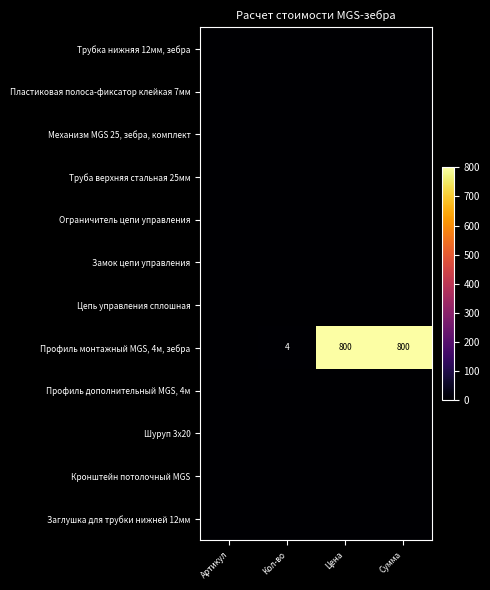

At which category is the sum across all series the highest?

Цена